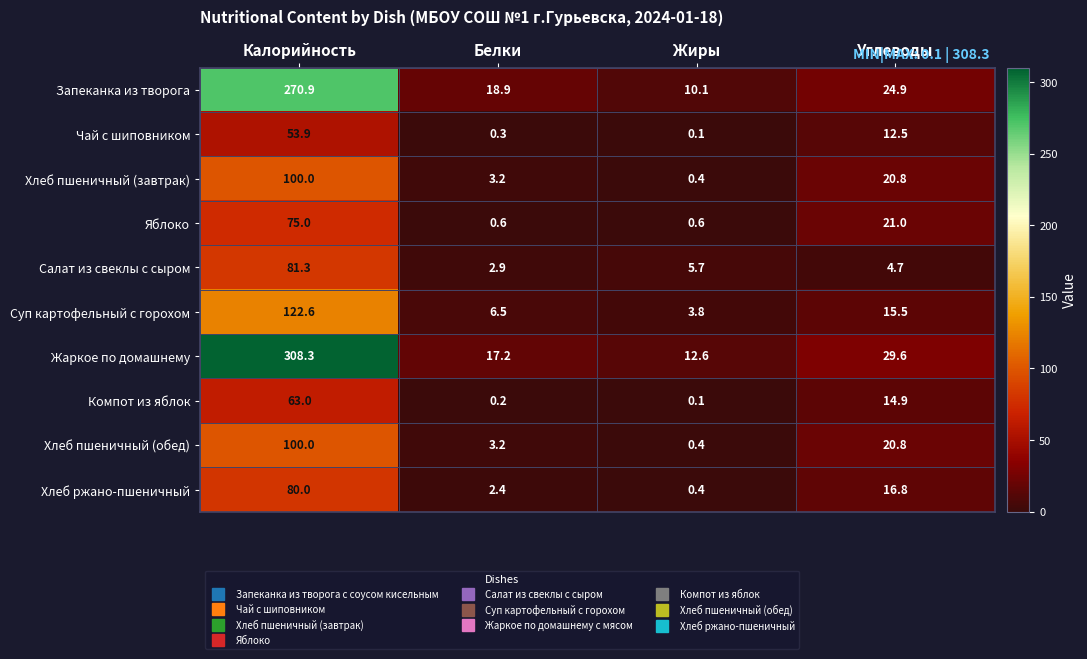

Which series has the largest range (max minus min)?

Жаркое по домашнему